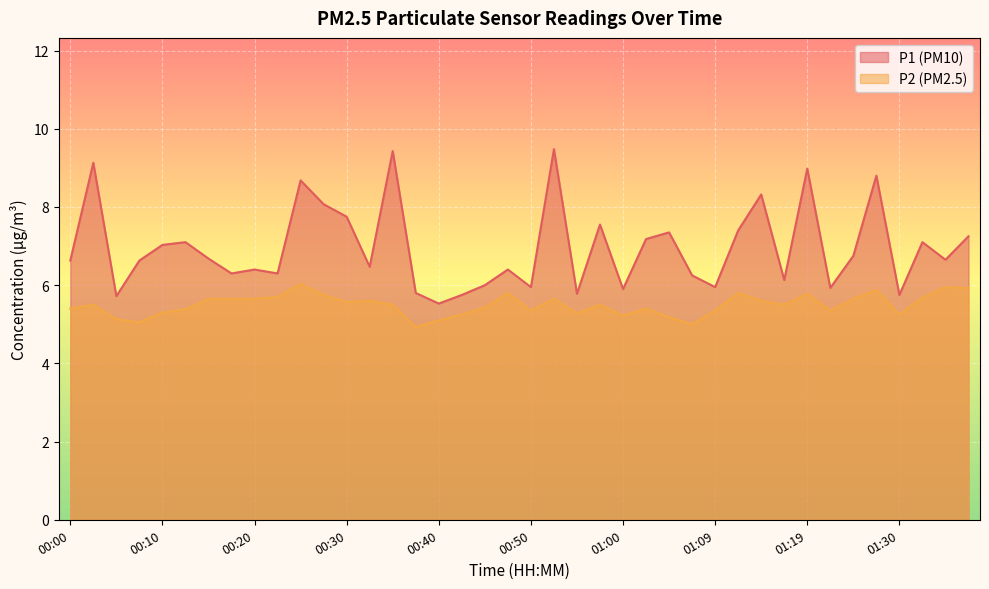

Is the value of P2 at 01:19 greater than the value of P1 at 00:47?

No